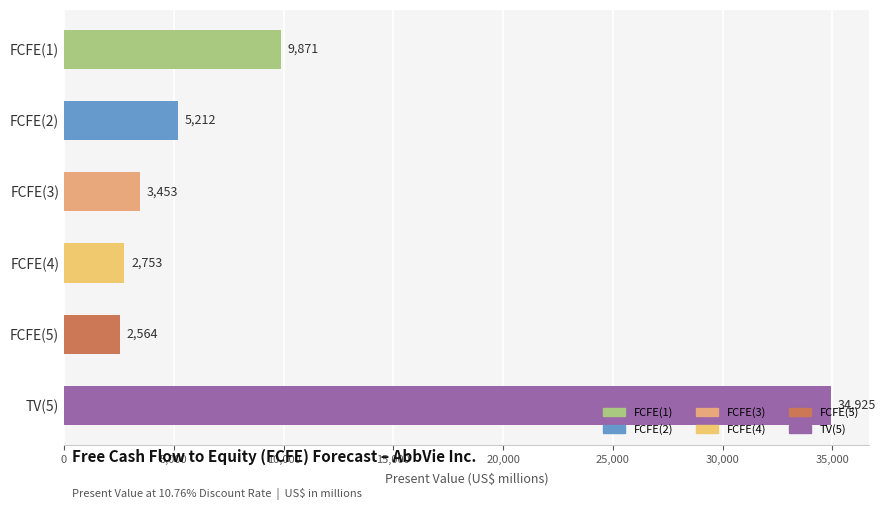

What is the label of the 6th bar from the top?

TV(5)